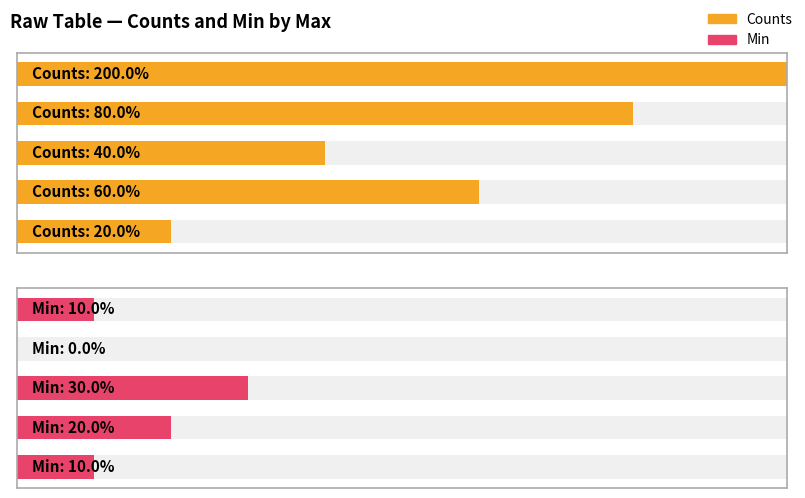

How many bars are there in each group?

2